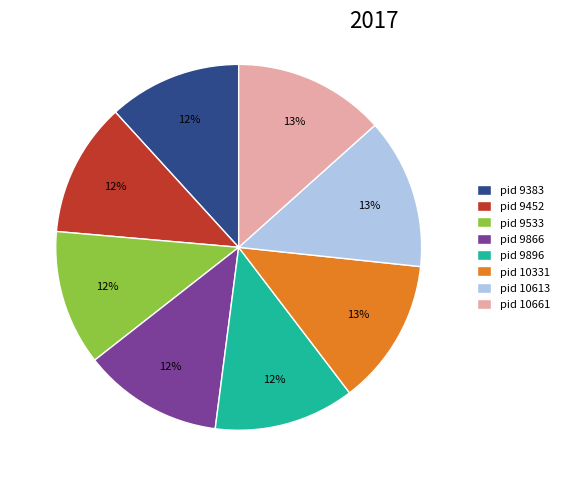

To the nearest percent, what is the average slice percentage?

12%